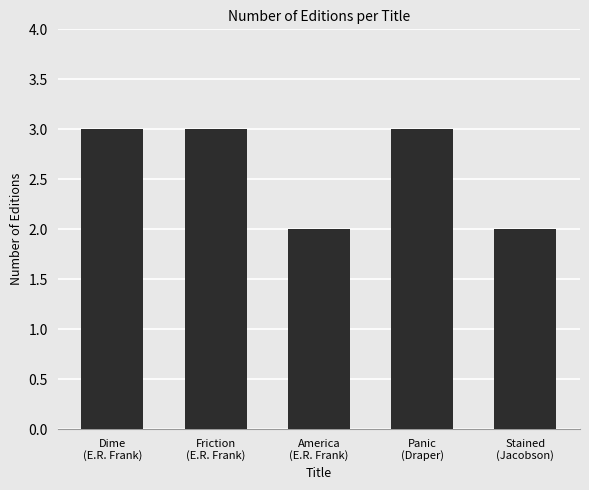

What position from the left is Panic
(Draper)?

4